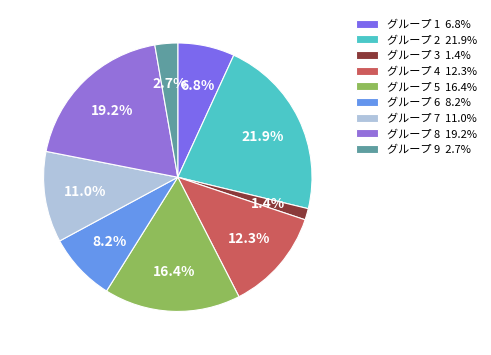

To the nearest percent, what is the average slice percentage?

11%